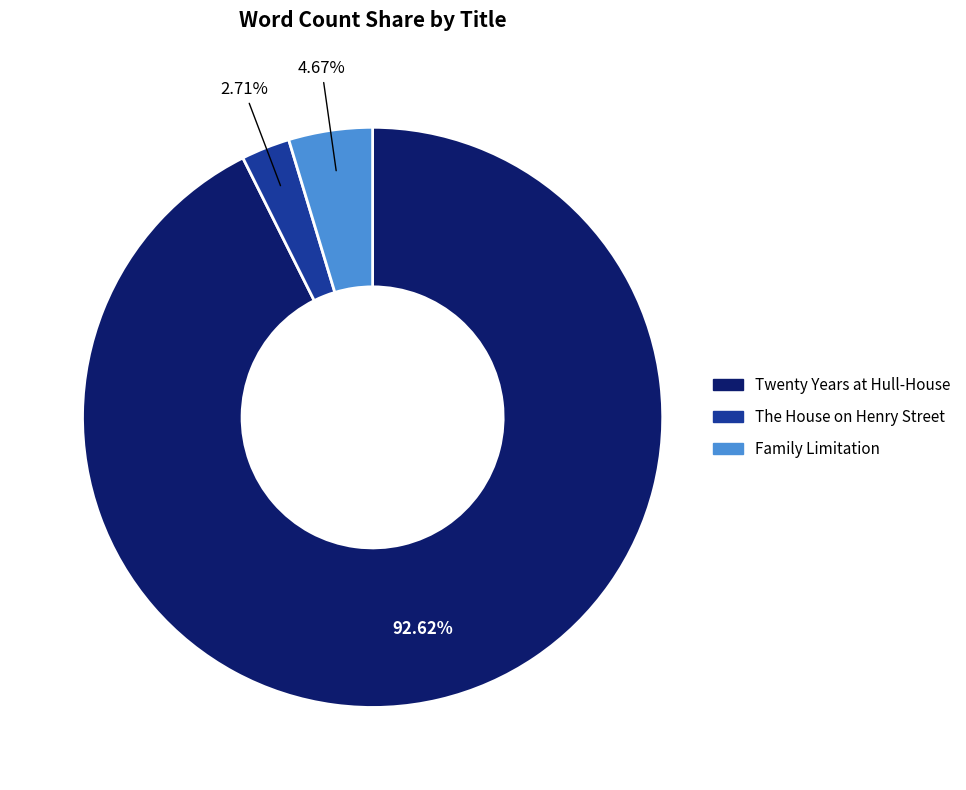

Which slice is the largest?

Twenty Years at Hull-House